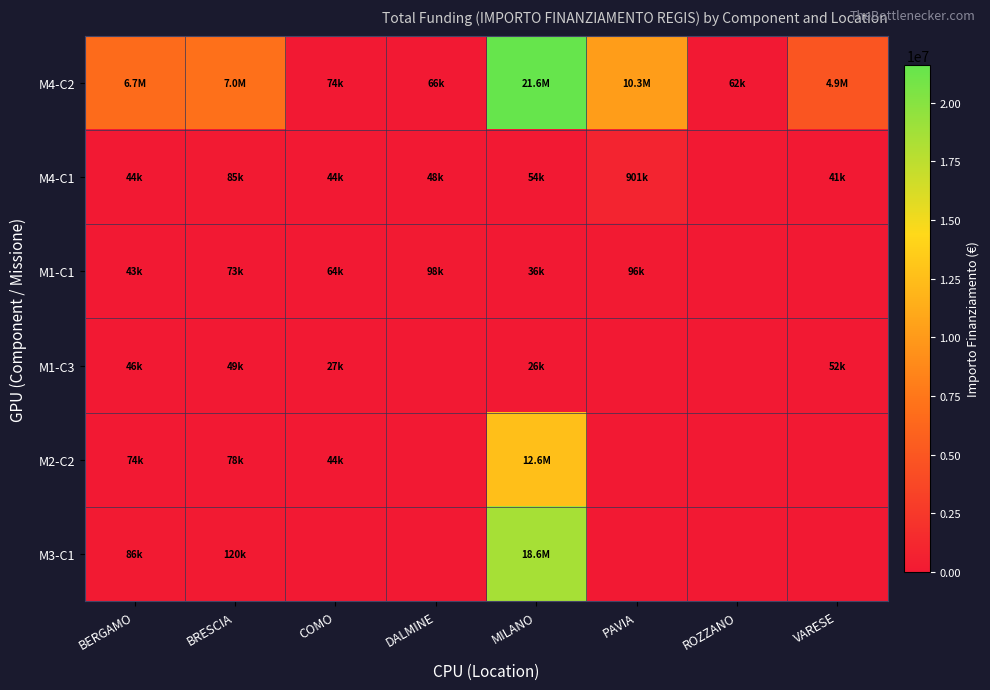

What is the maximum value shown in the chart?

21615132.0